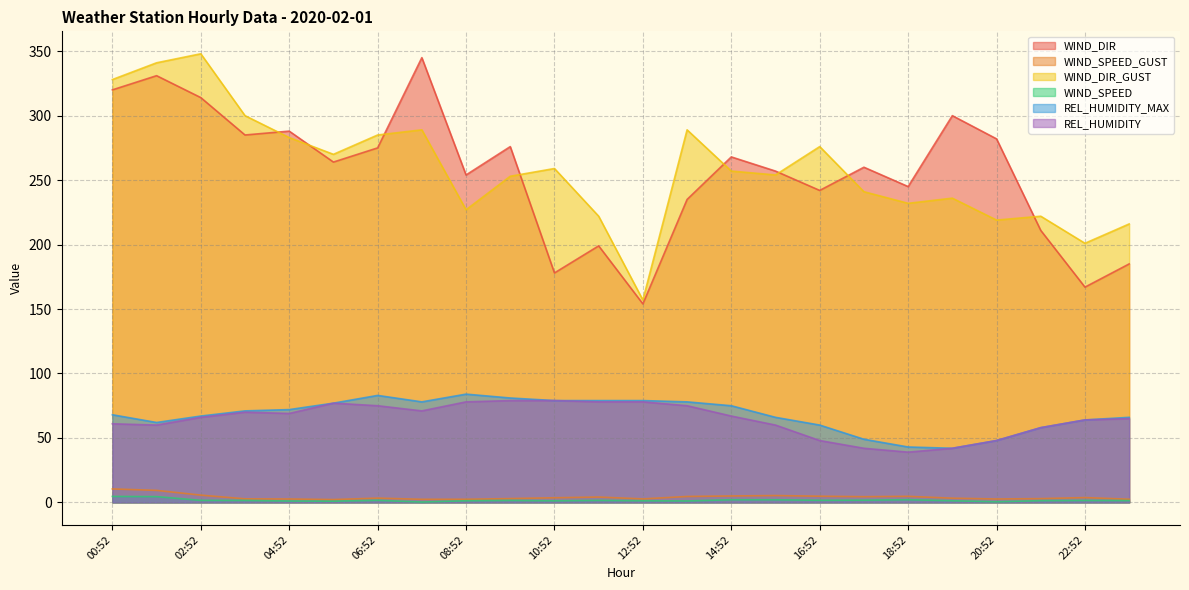

True or false: REL_HUMIDITY_MAX and WIND_DIR cross at least once.

False